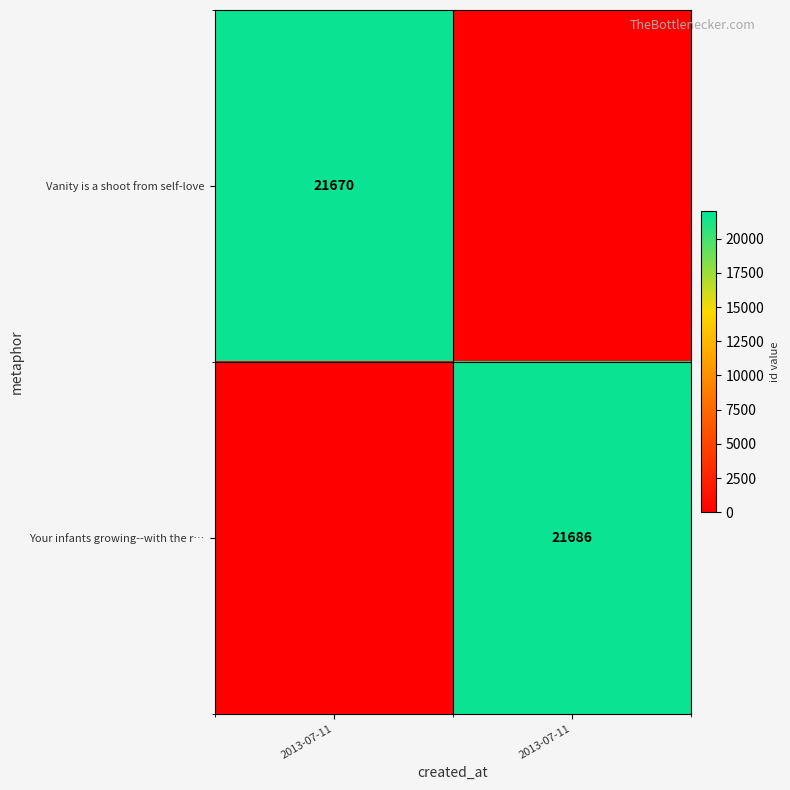

What is the difference between the Your infants growing--with the r… values at 2013-07-11 and 2013-07-11?

21686